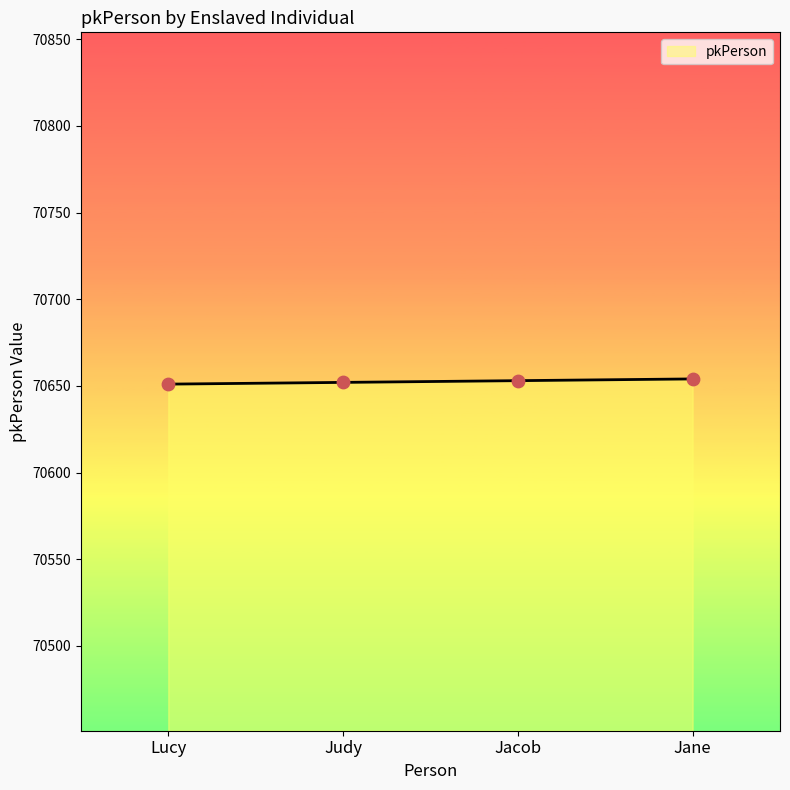

What is the ratio of the value at Judy to the value at Lucy?

1.0